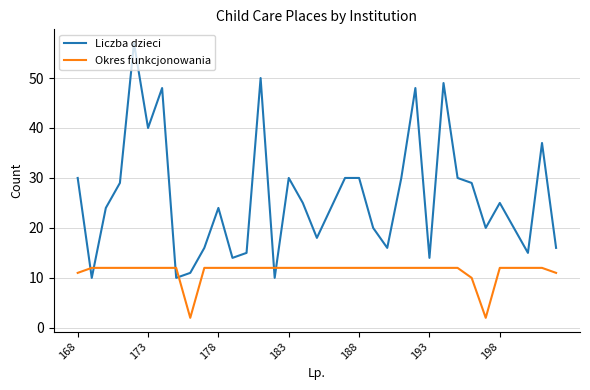

Which series has the largest range (max minus min)?

Liczba dzieci